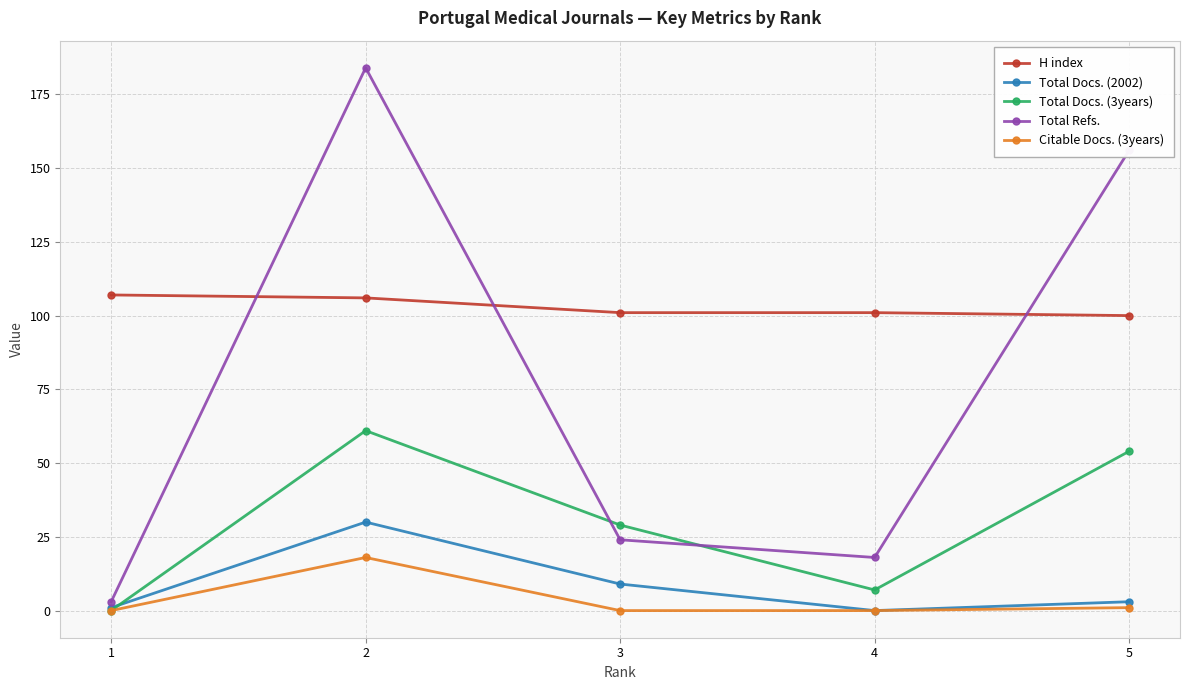

At 3, list the series in order from largest to smallest.

H index, Total Docs. (3years), Total Refs., Total Docs. (2002), Citable Docs. (3years)